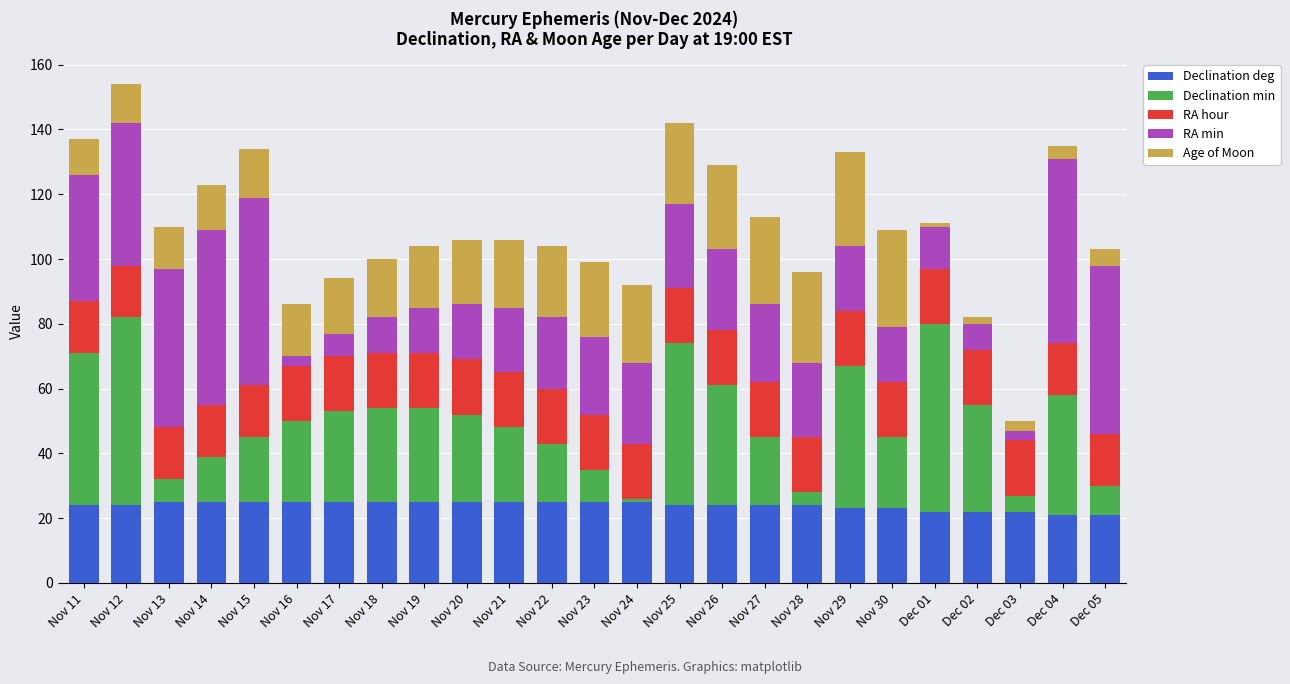

Is it true that Declination deg equals 34 at Nov 24?

False